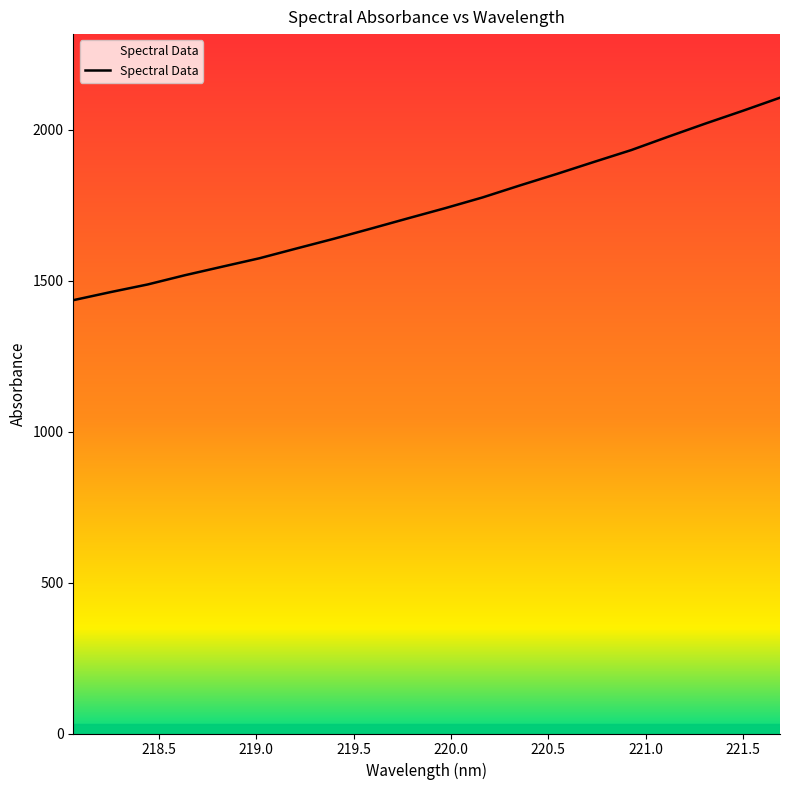

What is the smallest value displayed?

1435.3